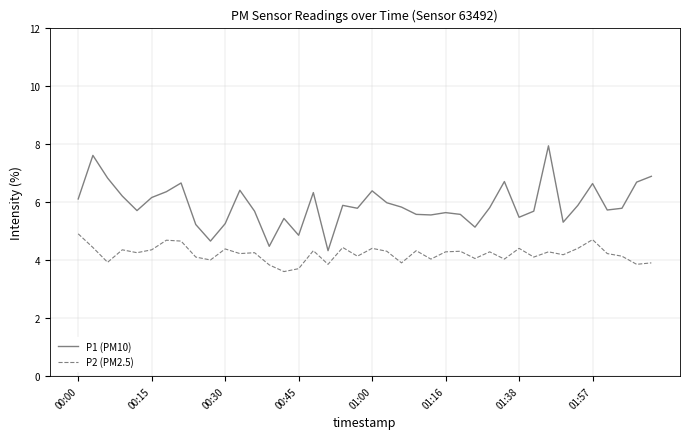

How many distinct data groups are displayed?

2